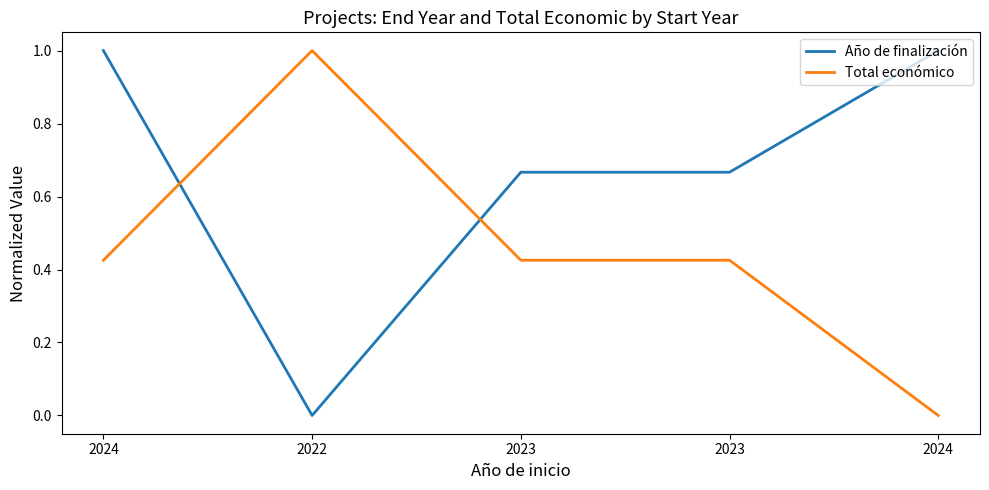

Which series has the largest range (max minus min)?

Año de finalización